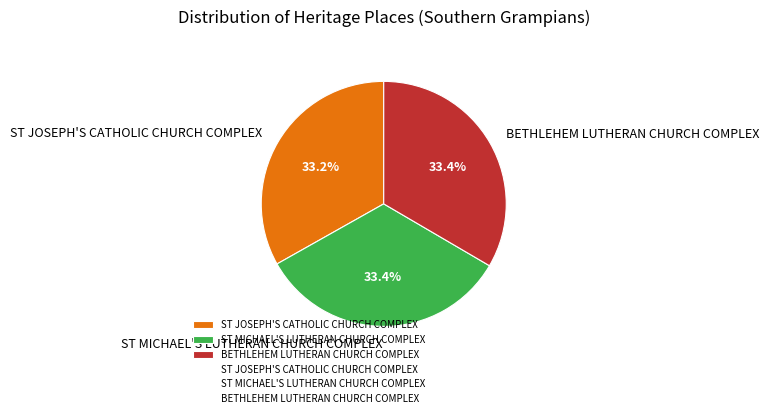

Combined, what portion of the pie is ST JOSEPH'S CATHOLIC CHURCH COMPLEX and ST MICHAEL'S LUTHERAN CHURCH COMPLEX?

66.6%